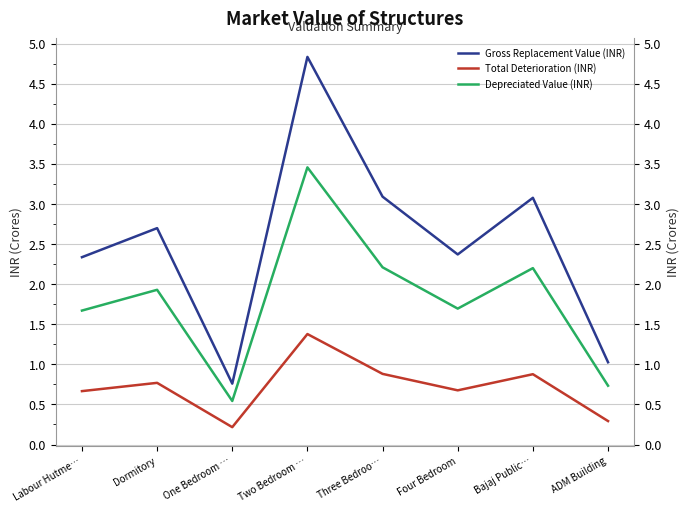

True or false: Total Deterioration (INR) has a value of 0.2 at Dormitory.

False